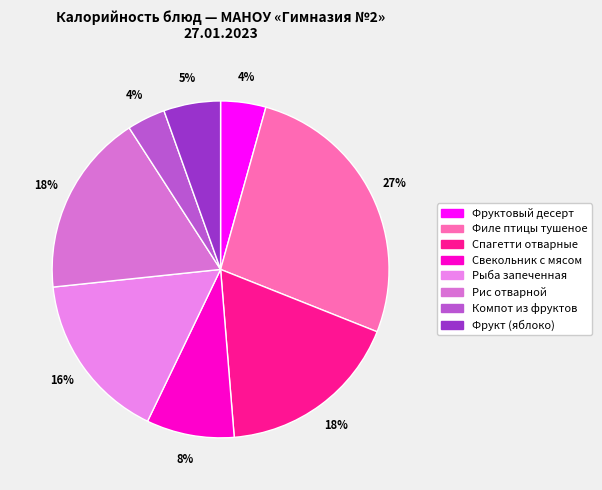

Does Рыба запеченная represent more than half of the total?

No